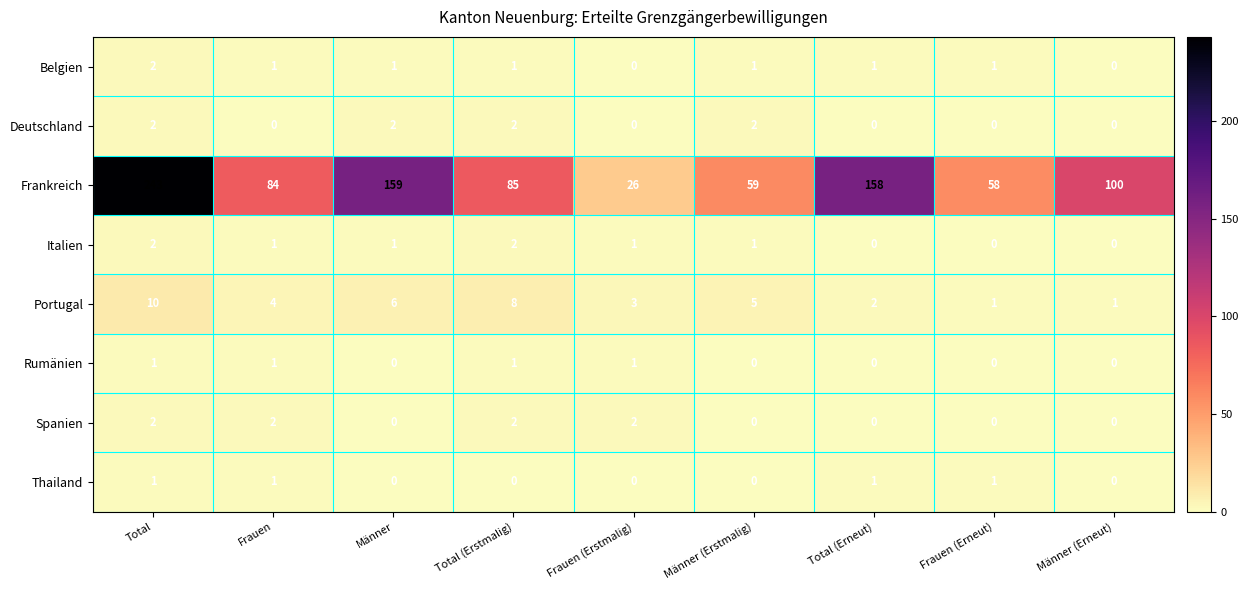

Which series changed the most between Männer and Total (Erstmalig)?

Frankreich